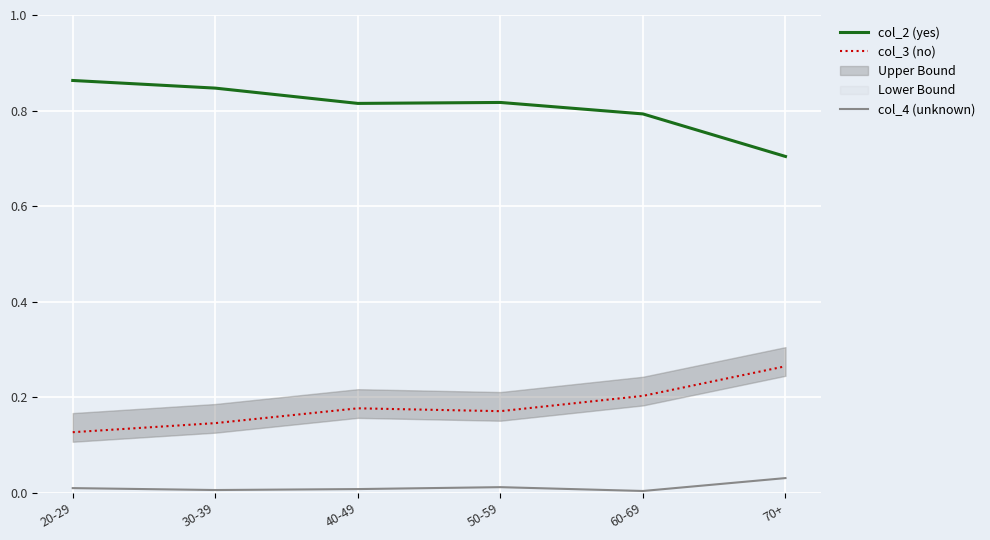

Which series has the widest spread of values?

col_2 (yes)